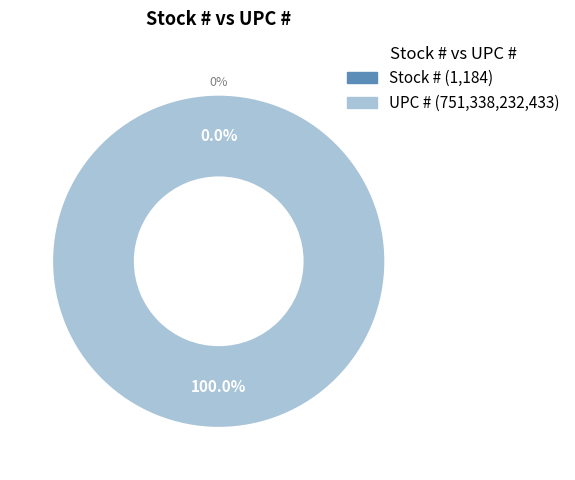

The Stock # slice represents 0% of the pie. True or false?

True